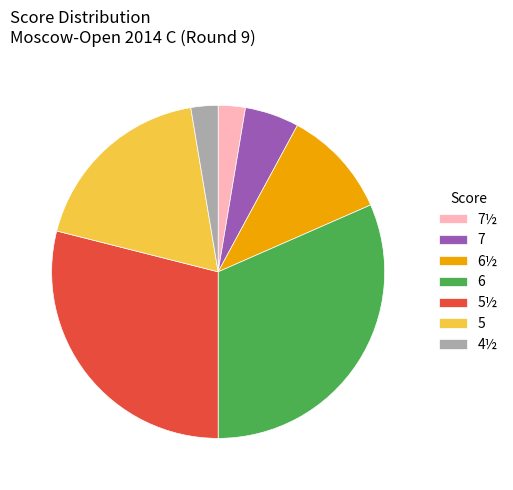

What is the ratio of the value at 6 to the value at 4½?

12.0